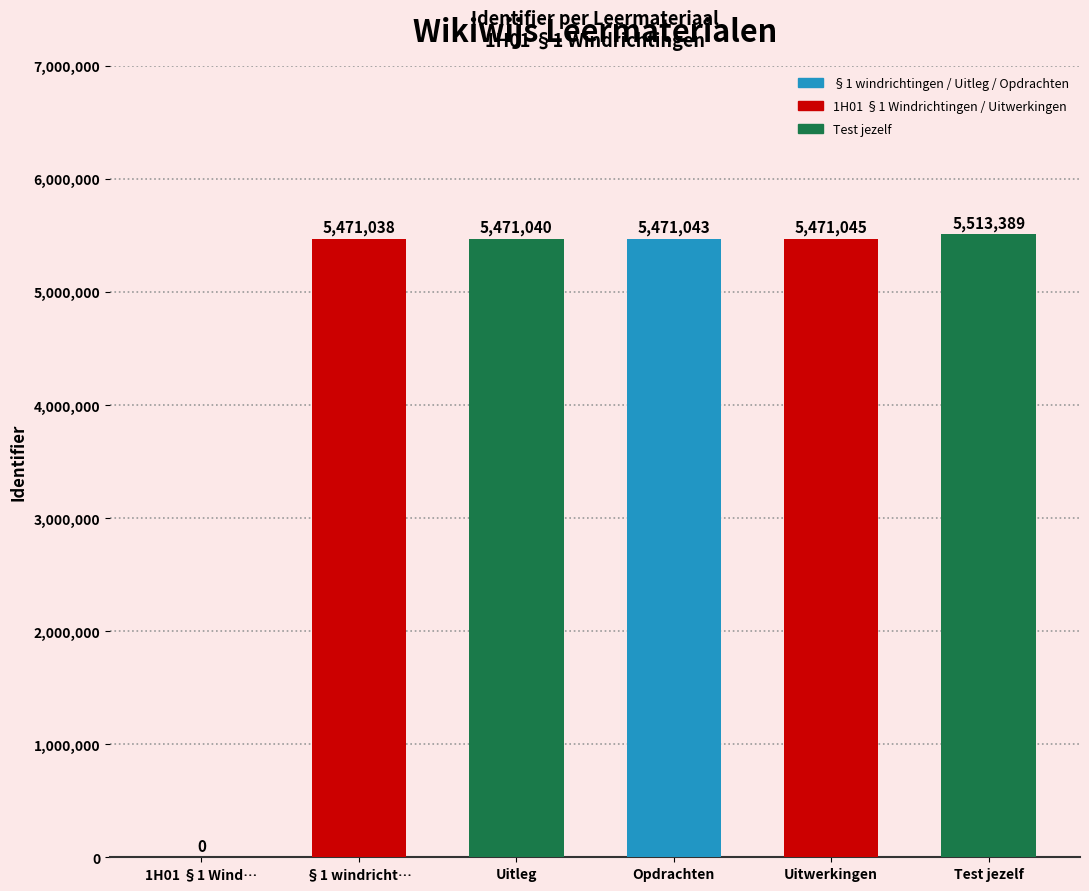

How many data points are above 5471043?

2